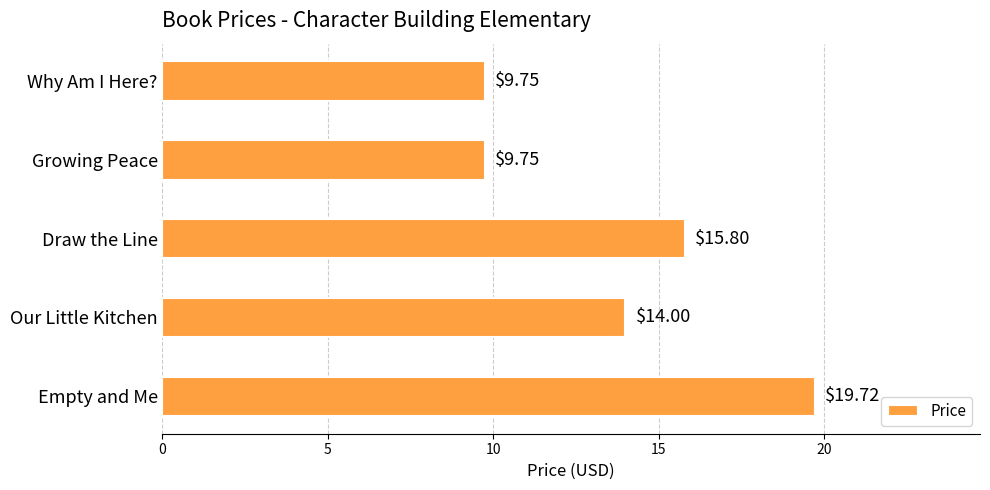

Does the chart contain any negative values?

No